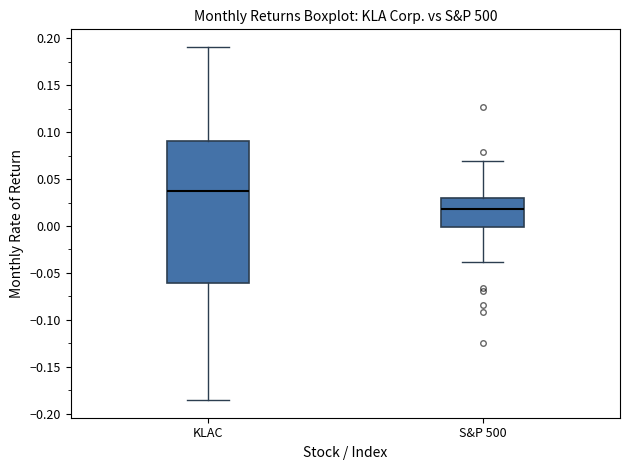

Which box has the lowest median line?

S&P 500